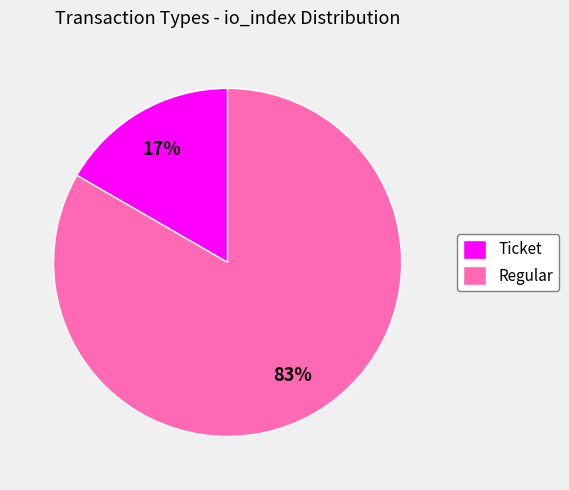

Do Regular and Ticket together represent more than half of the pie?

Yes